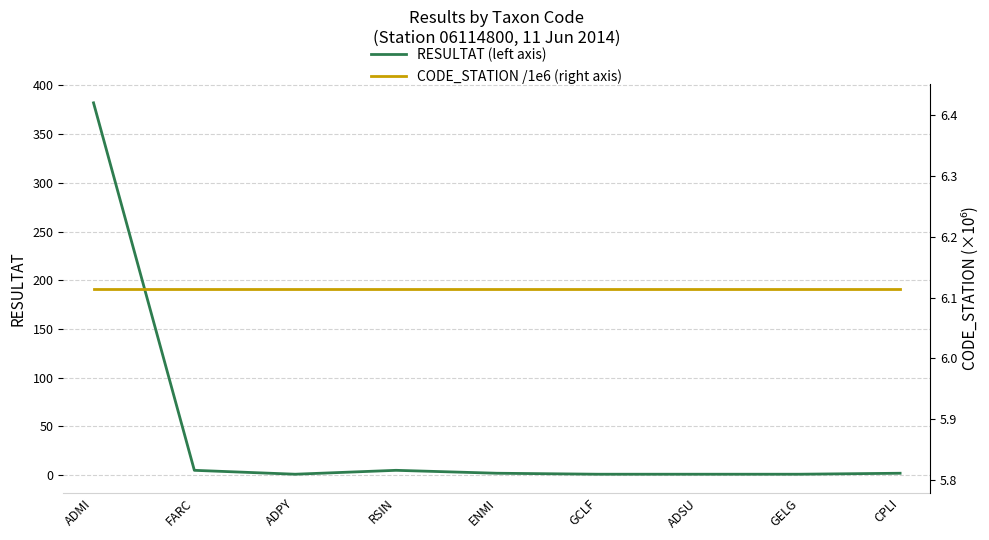

How many intersections are there between CODE_STATION /1e6 (right axis) and RESULTAT (left axis)?

1